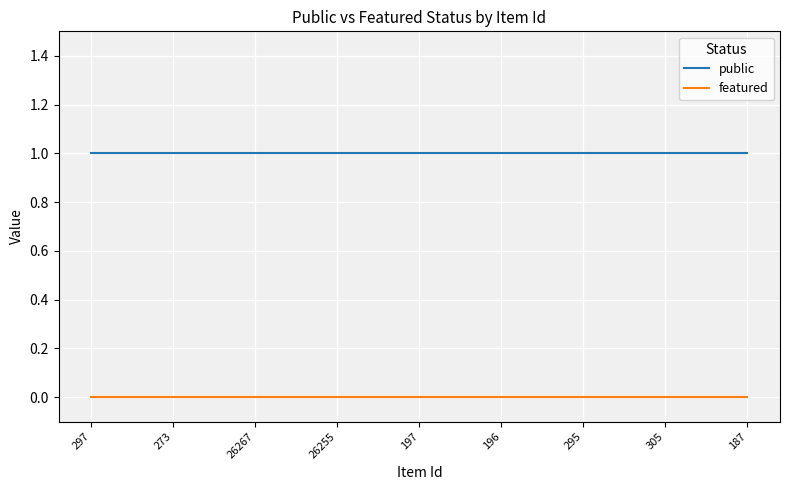

List the series in order of their peak value, lowest first.

featured, public